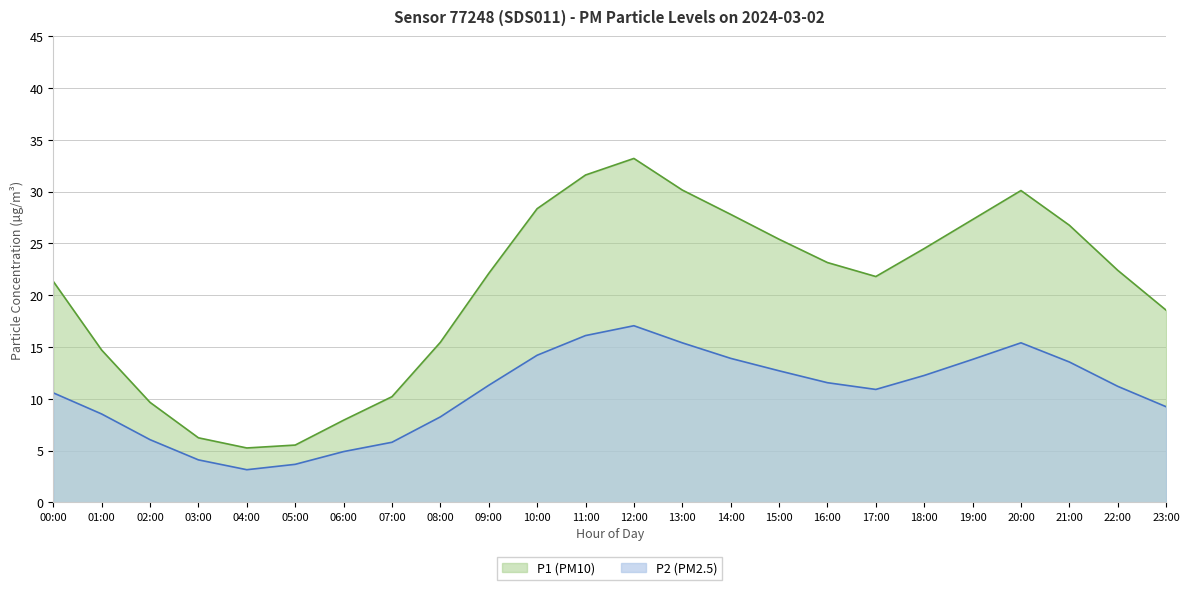

True or false: P2 has more than 2 interior local peaks.

False